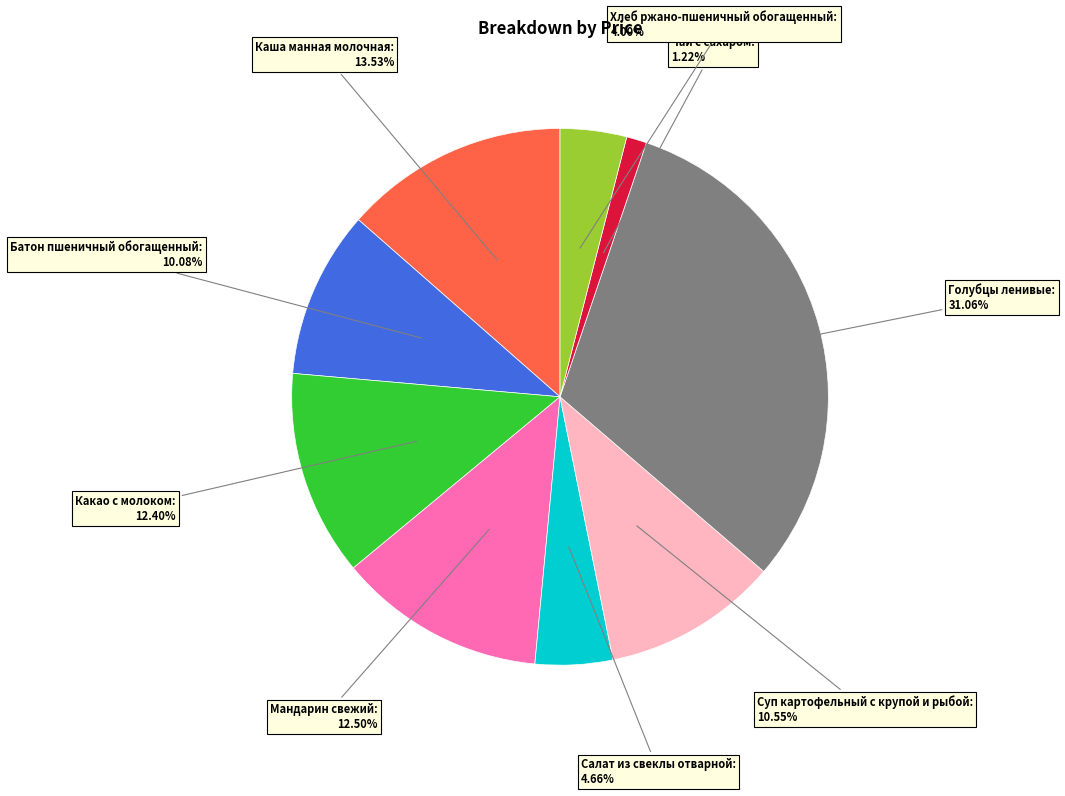

Is there any slice that represents more than half of the pie?

No